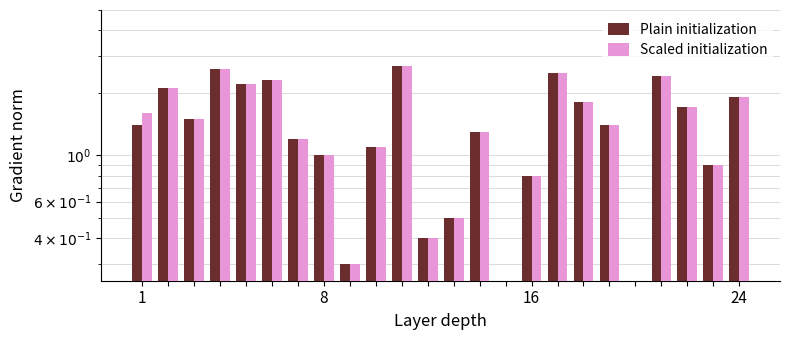

What is the difference between the second highest and second lowest values in the Scaled initialization series?

2.4